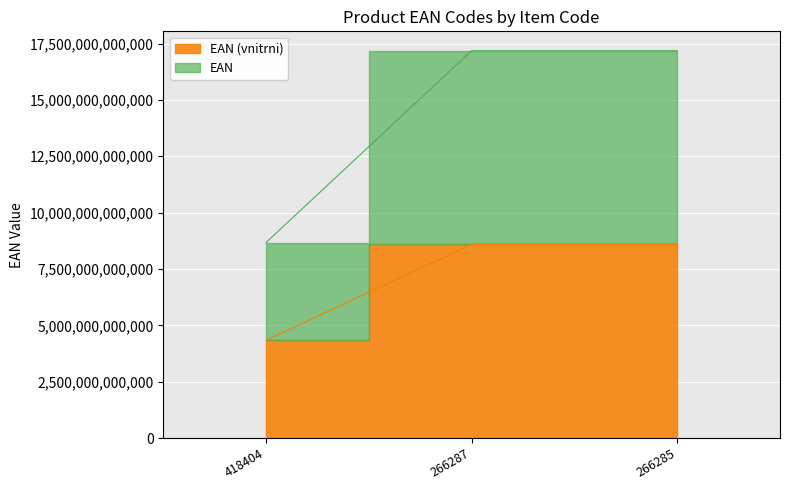

What is the spread (max minus min) of values at 266287?

8592050010853